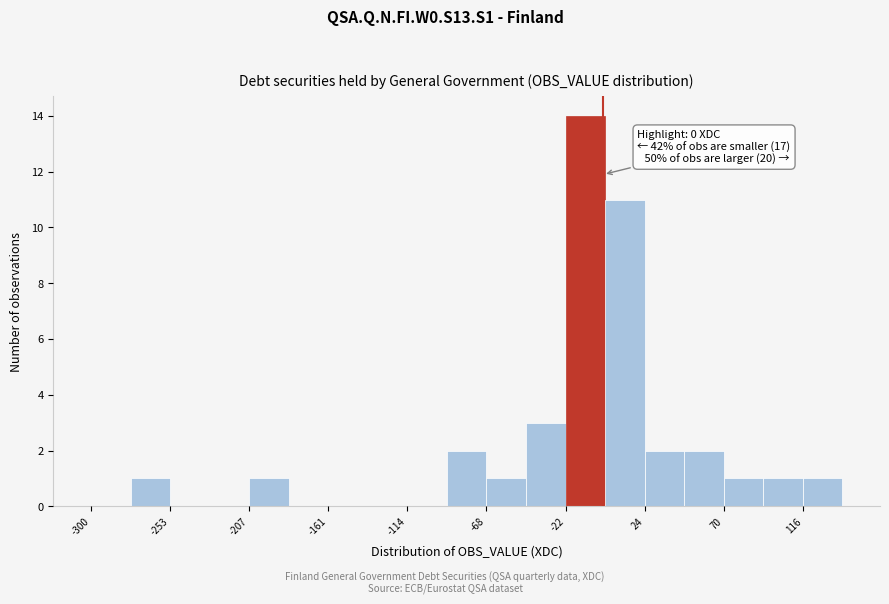

Over which range of the x-axis is the bar tallest?

-20 to 0